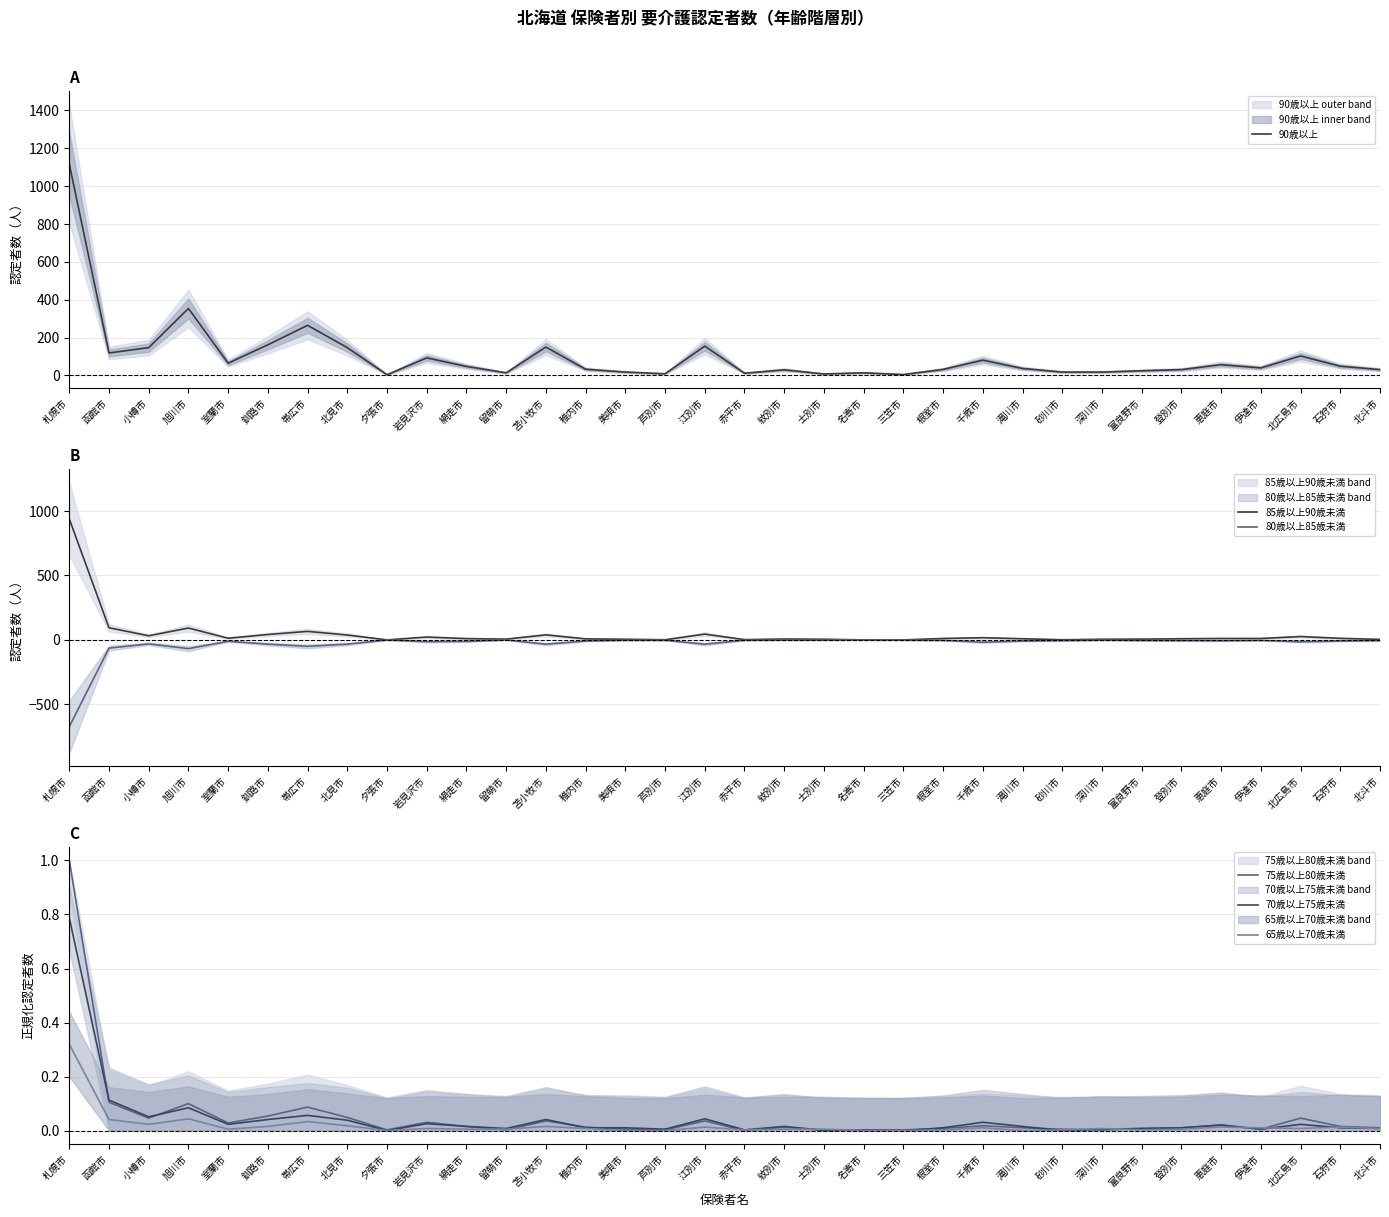

Where is the first local maximum for 90歳以上?

旭川市